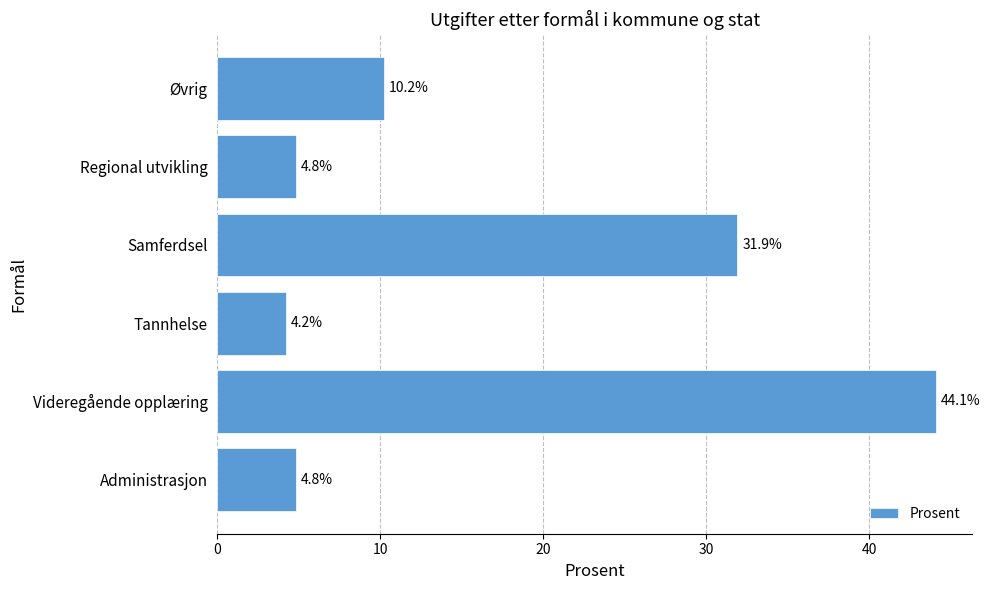

What value does the data have at Regional utvikling?

4.8